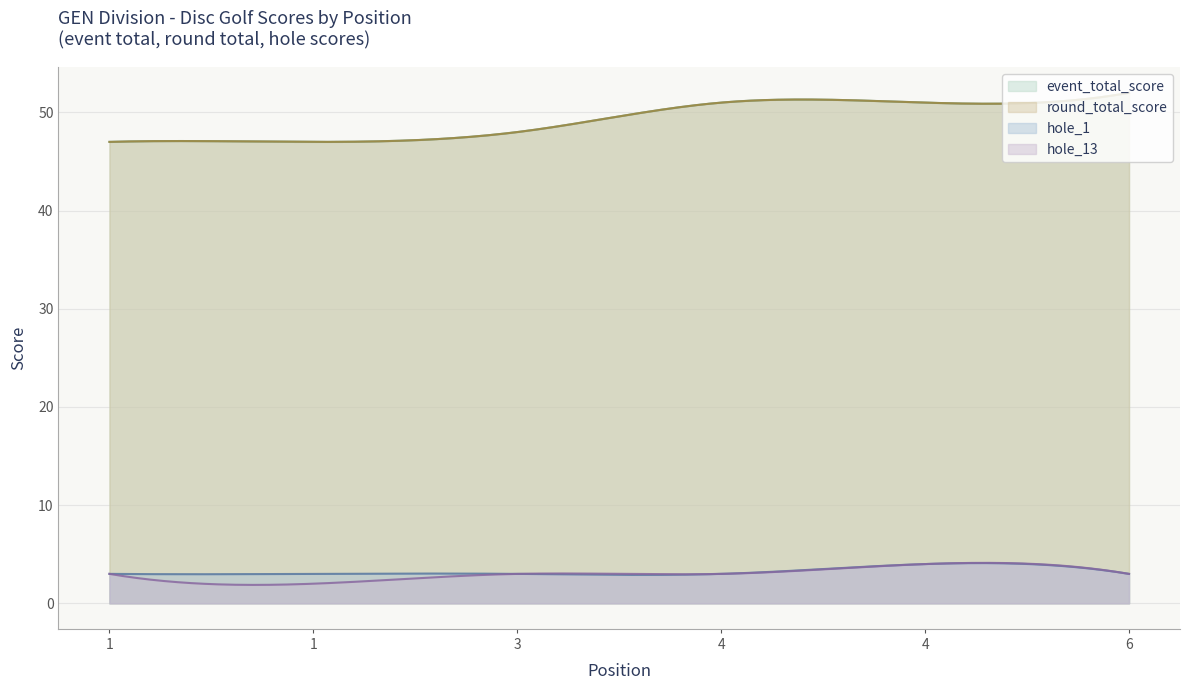

What is the value of the hole_1 point at the 3rd from the left?

3